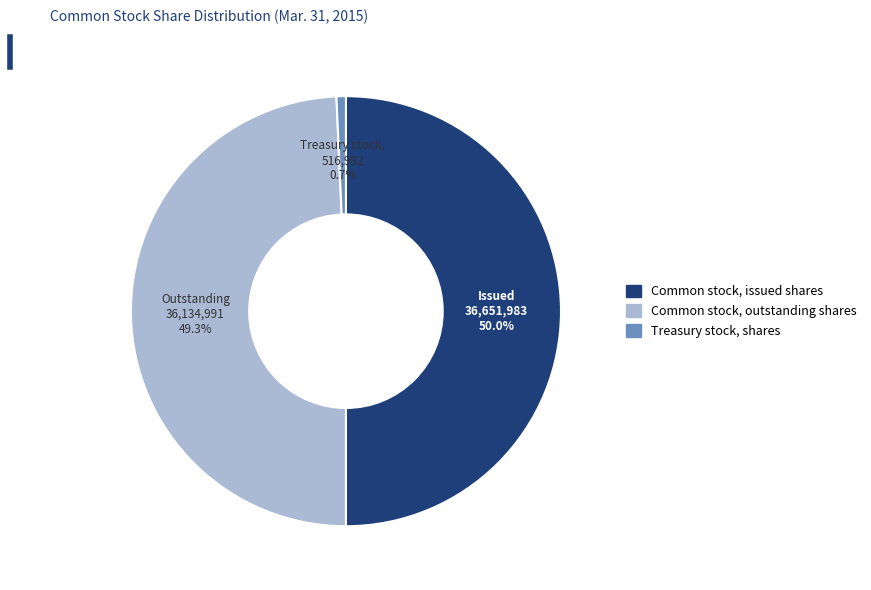

What percentage is NOT represented by Common stock, outstanding shares?

50.7%